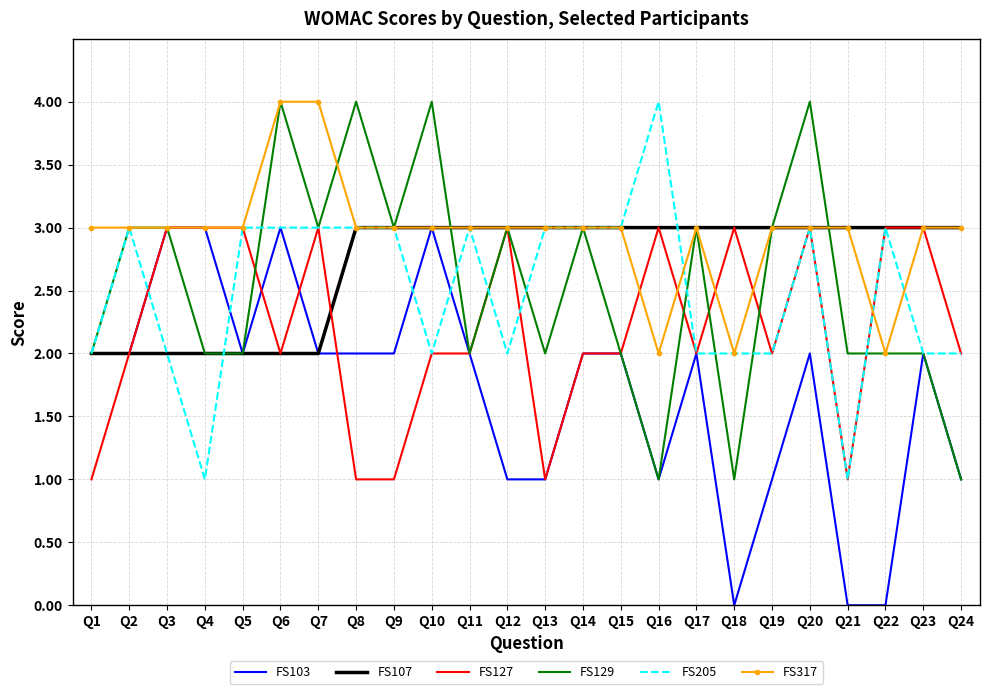

How many FS129 values are between 2 and 3?

17